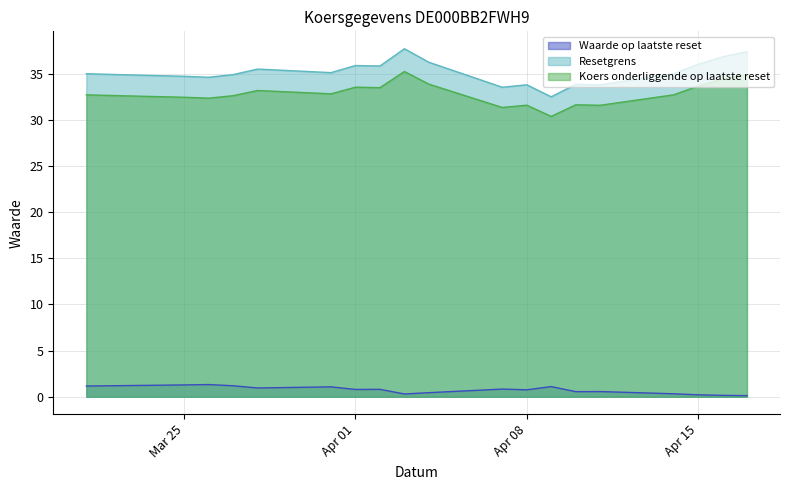

Which has a higher value, 2025-04-14 or 2025-04-16?

2025-04-14